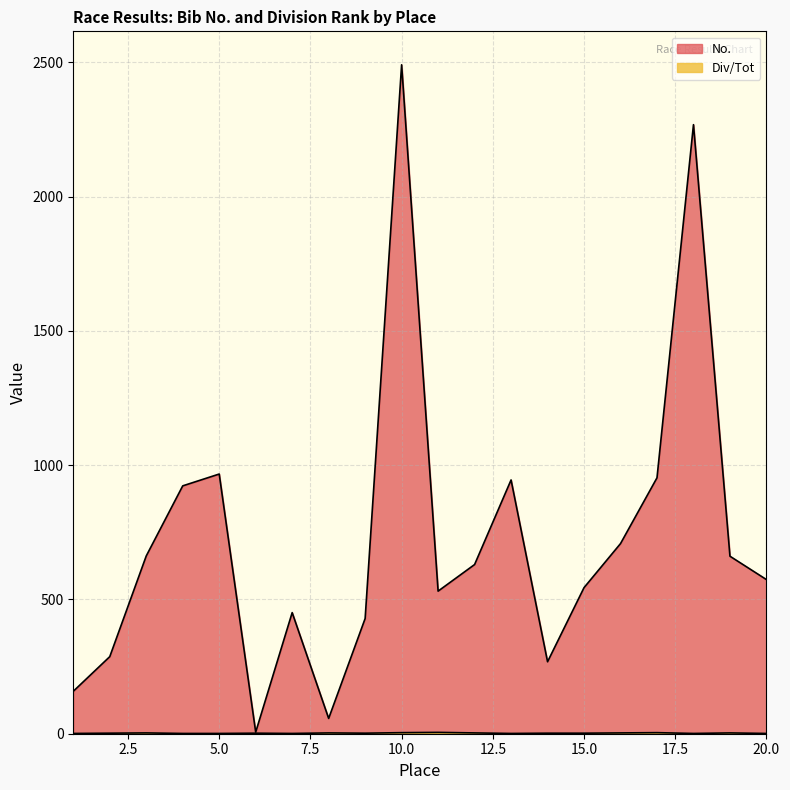

What is the approximate value of Div/Tot at 11?

5